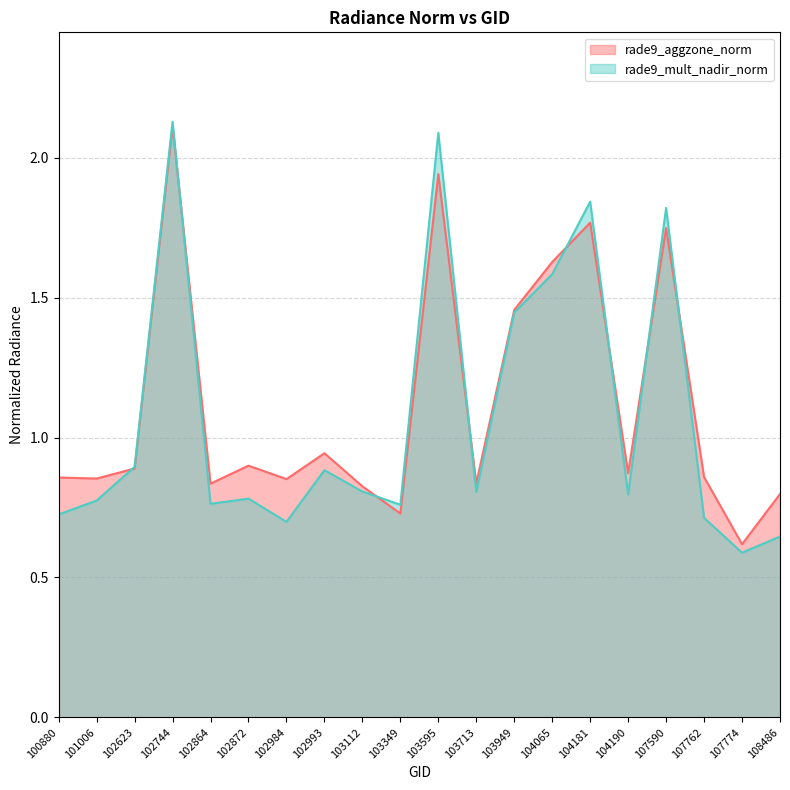

What is the highest value of the rade9_aggzone_norm series?

2.1